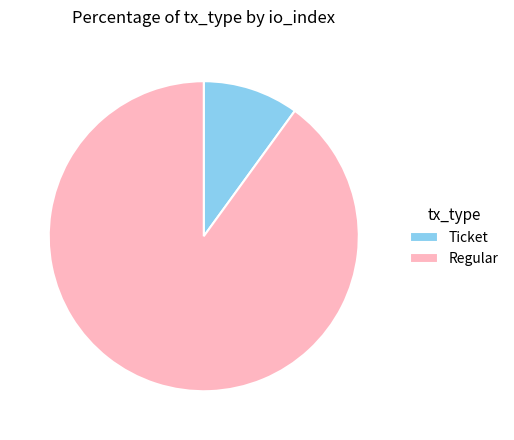

Is the sum of Ticket and Regular greater than half?

Yes